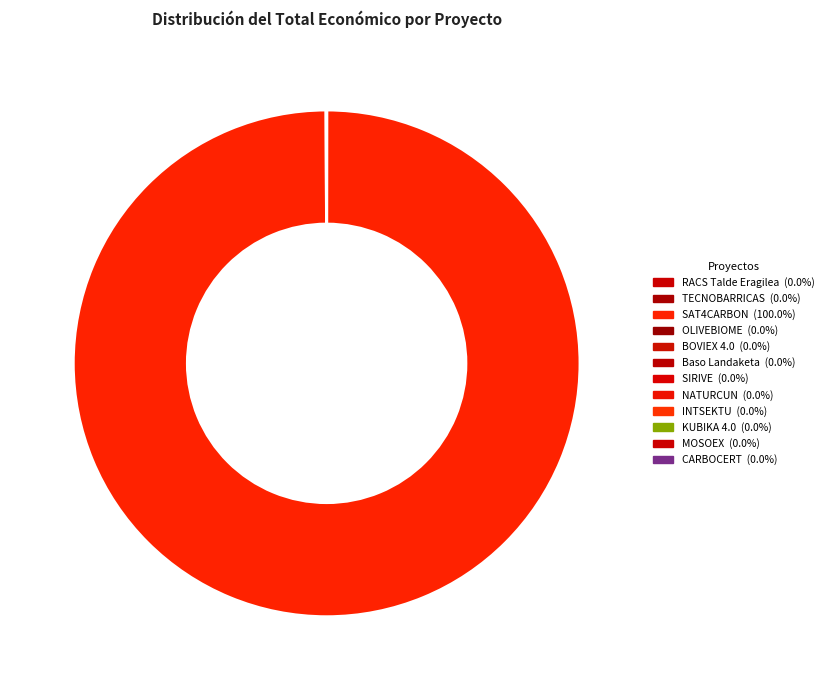

What portion of the pie excludes CARBOCERT?

100.0%